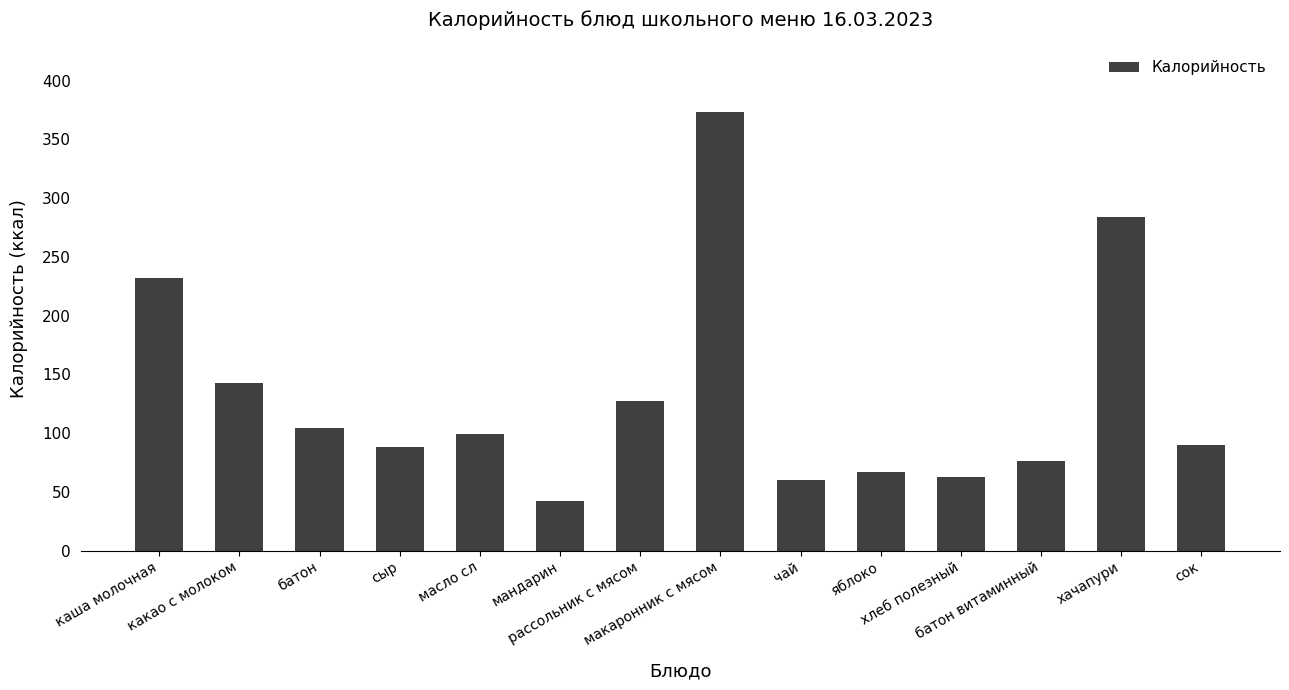

What is the label of the 13th bar from the left?

хачапури